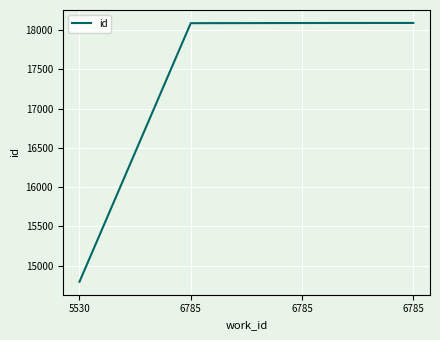

The value at 5530 is 14794. True or false?

True